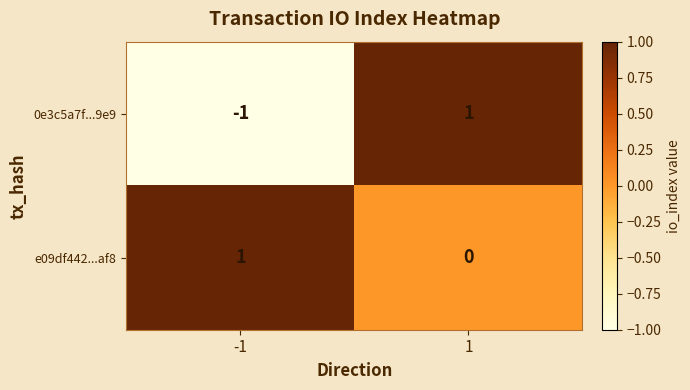

The value of 0e3c5a7f...9e9 at 1 is 1. True or false?

True